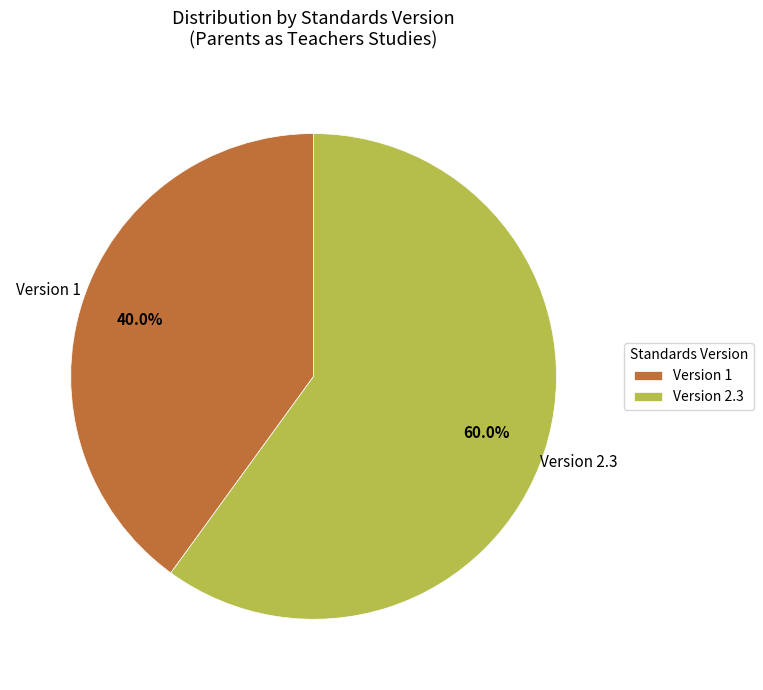

Does any single category account for the majority?

Yes